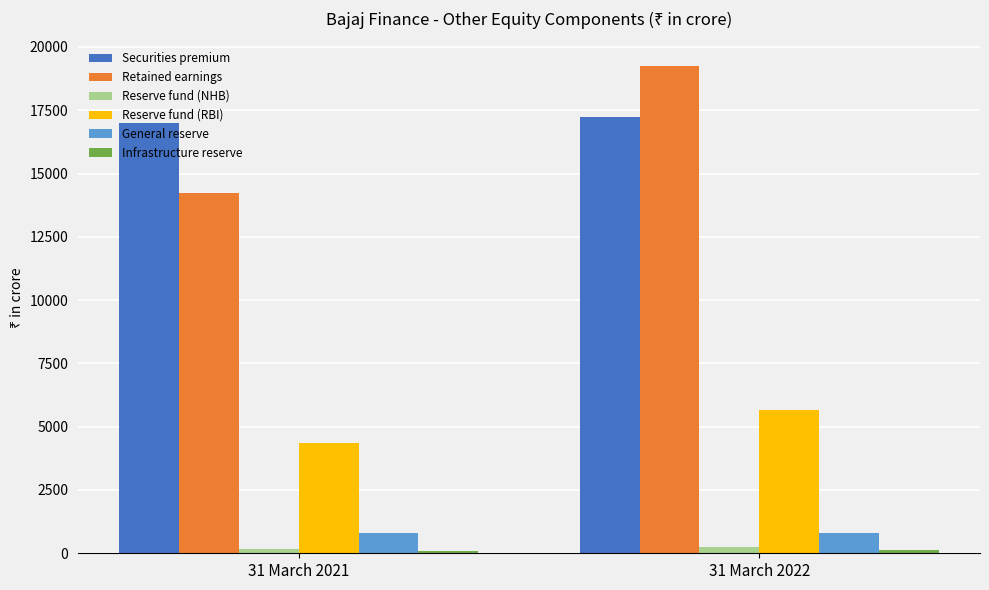

Which category has the highest value across all series?

31 March 2022